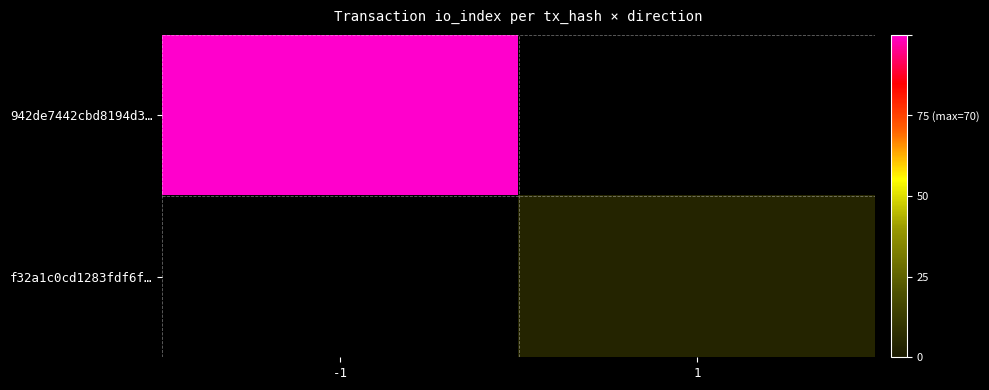

List the series in order of their peak value, highest first.

942de7442cbd8194d3…, f32a1c0cd1283fdf6f…